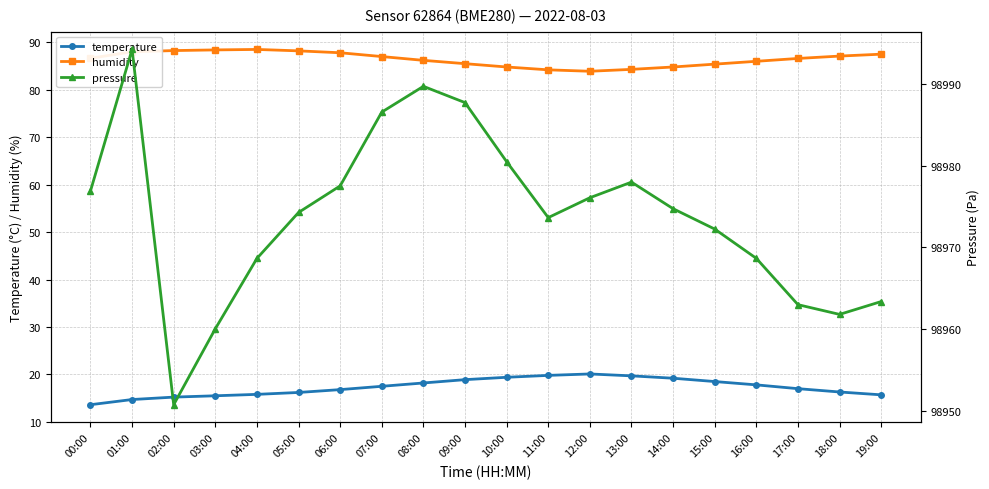

Reading left to right, transcribe all the data shown in this chart.

temperature: 00:00=13.6	01:00=14.7	02:00=15.2	03:00=15.5	04:00=15.8	05:00=16.2	06:00=16.8	07:00=17.5	08:00=18.2	09:00=18.9	10:00=19.4	11:00=19.8	12:00=20.1	13:00=19.7	14:00=19.2	15:00=18.5	16:00=17.8	17:00=17.0	18:00=16.3	19:00=15.7
humidity: 00:00=86.6	01:00=88.0	02:00=88.3	03:00=88.4	04:00=88.5	05:00=88.2	06:00=87.8	07:00=87.0	08:00=86.2	09:00=85.5	10:00=84.8	11:00=84.2	12:00=83.9	13:00=84.3	14:00=84.8	15:00=85.4	16:00=86.0	17:00=86.6	18:00=87.1	19:00=87.5
pressure: 00:00=98976.9	01:00=98994.2	02:00=98950.8	03:00=98960.1	04:00=98968.6	05:00=98974.3	06:00=98977.5	07:00=98986.5	08:00=98989.7	09:00=98987.7	10:00=98980.5	11:00=98973.6	12:00=98976.1	13:00=98978.0	14:00=98974.7	15:00=98972.2	16:00=98968.7	17:00=98963.0	18:00=98961.8	19:00=98963.4